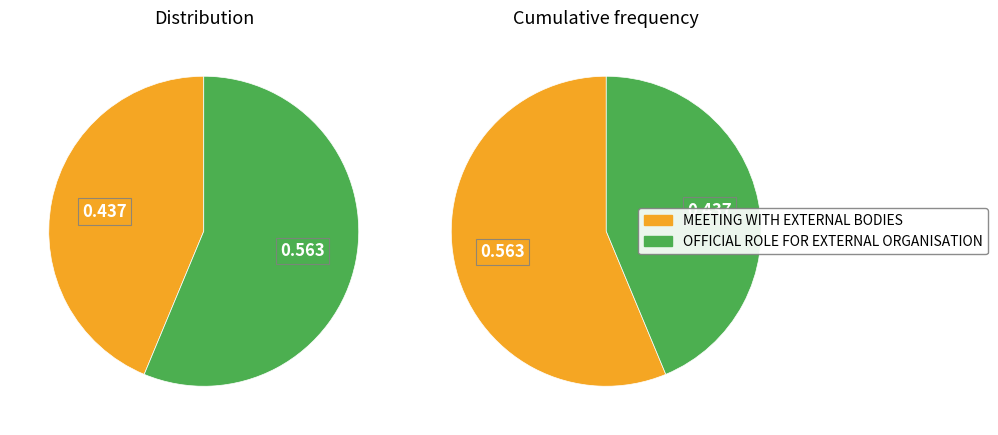

Do 28 and 28 together represent more than half of the pie?

No